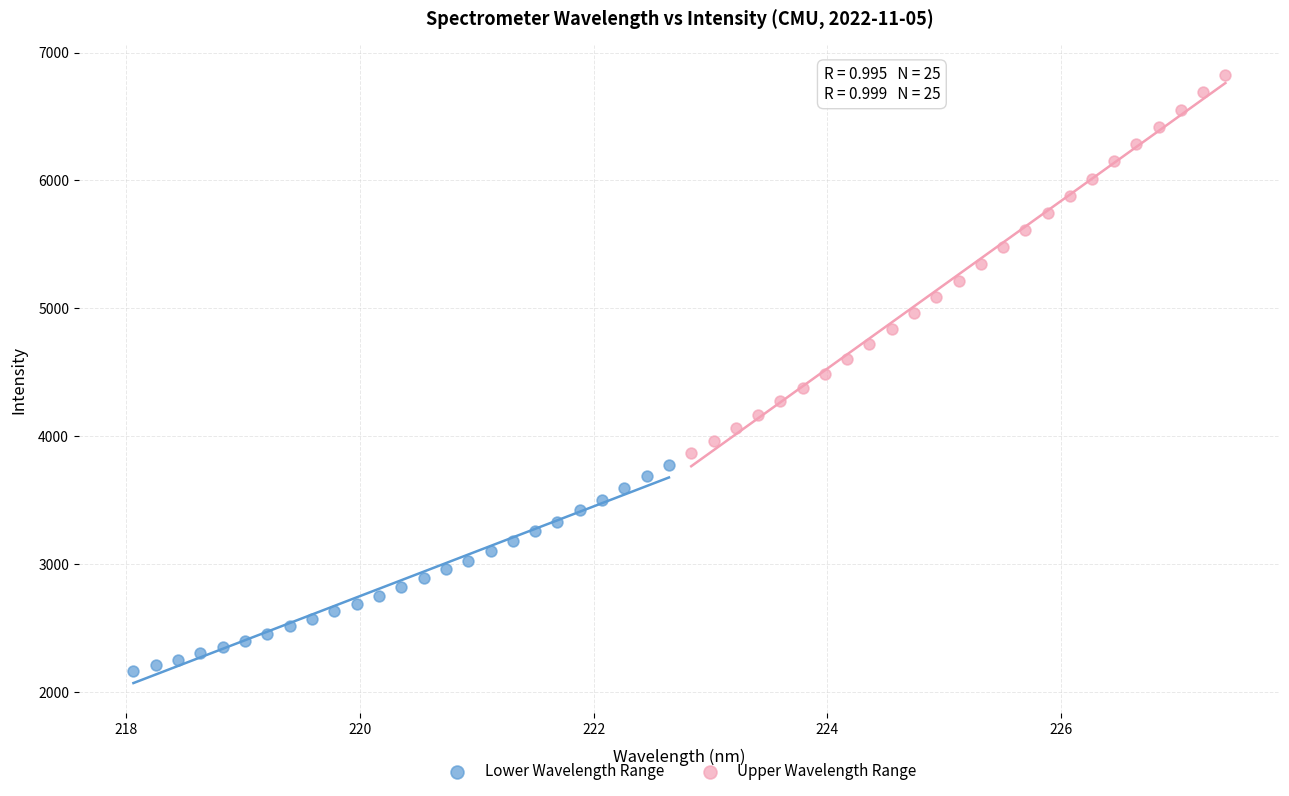

Which series reaches the minimum Y coordinate?

Lower Wavelength Range